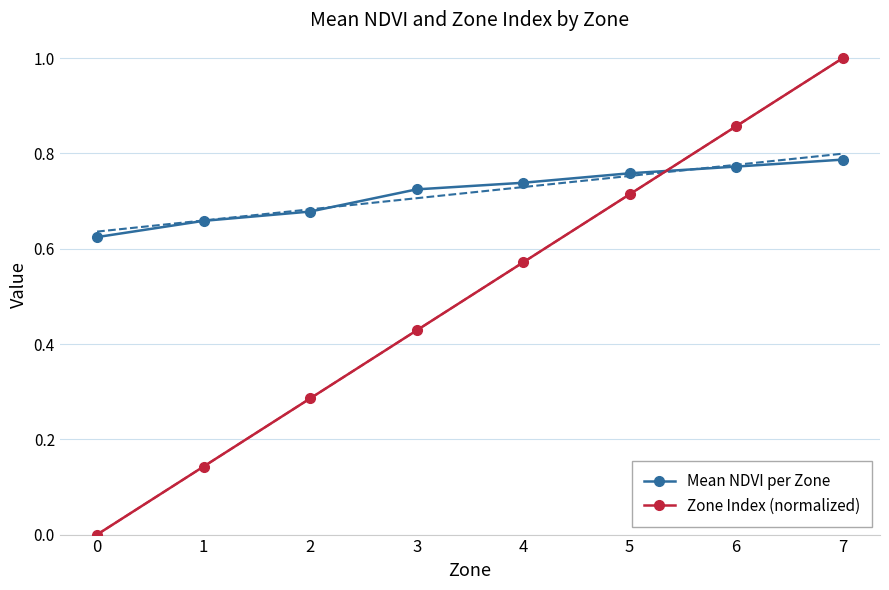

What is the sum of all Mean NDVI per Zone values?

5.7